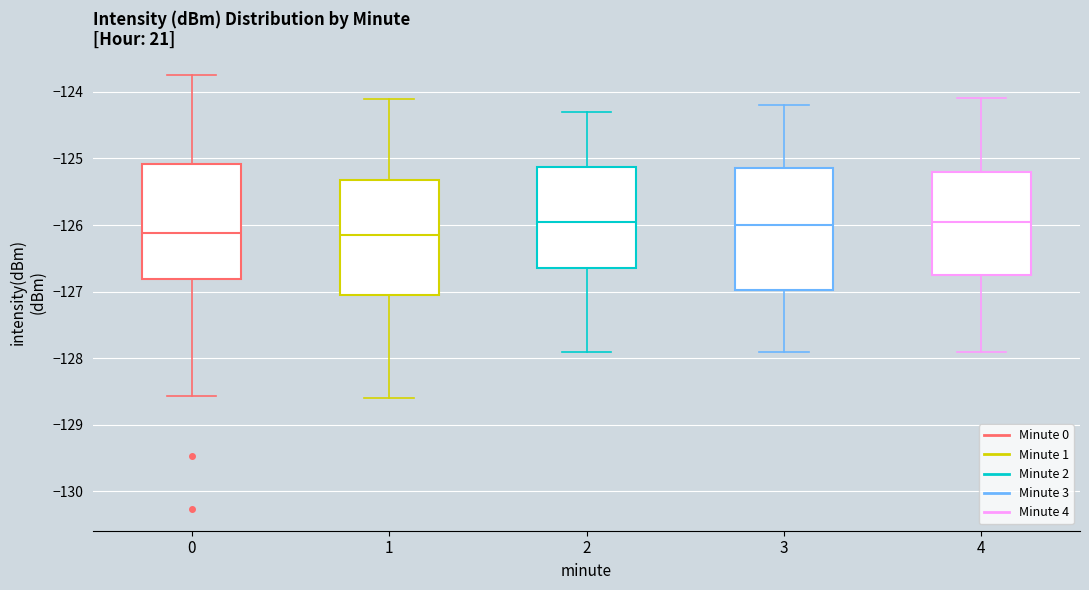

Comparing the boxes themselves (not the whiskers), which one is the tallest?

3